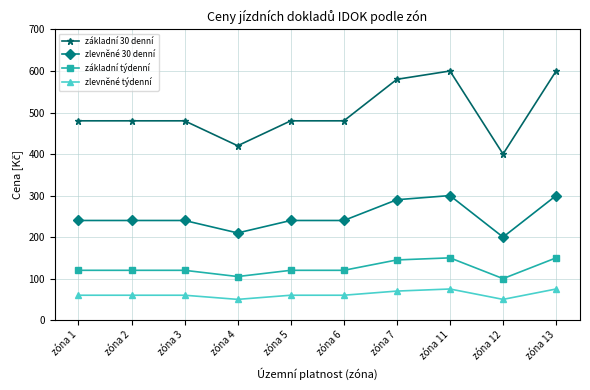

What is the highest value of the zlevněné 30 denní series?

300